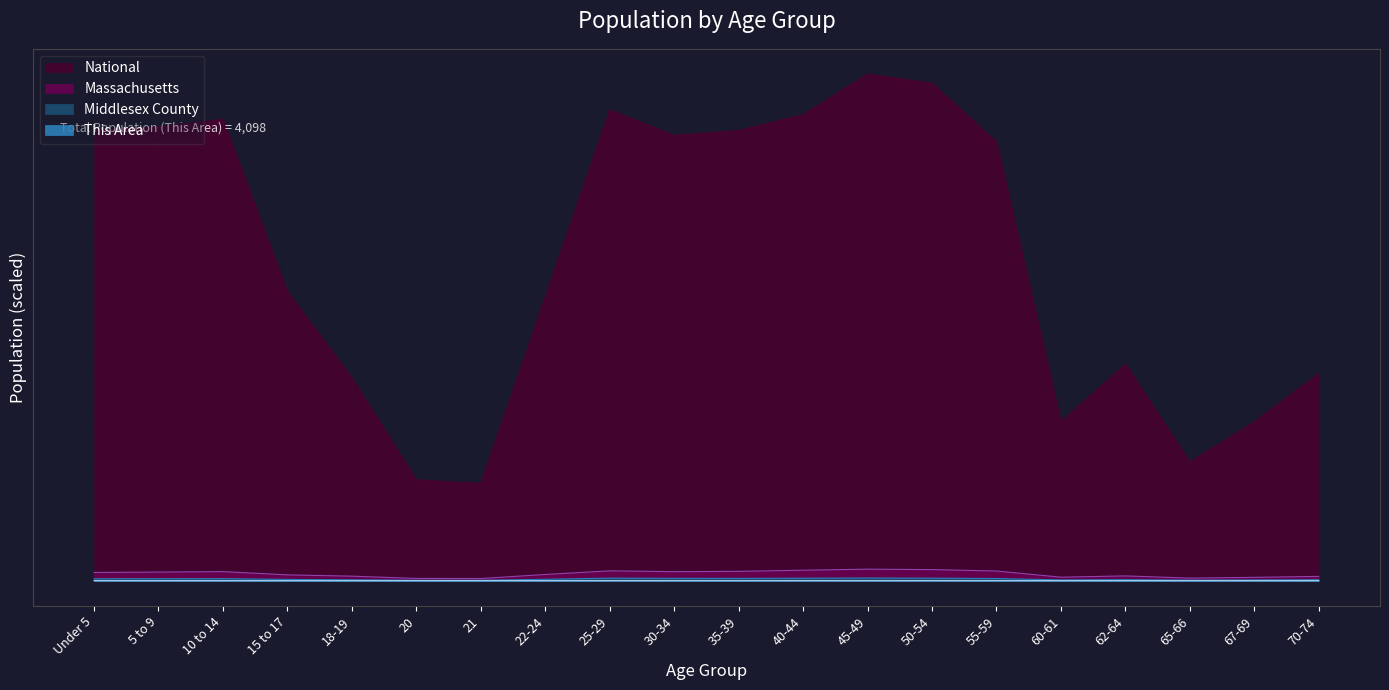

The value of National at 25-29 is 0.9. True or false?

True